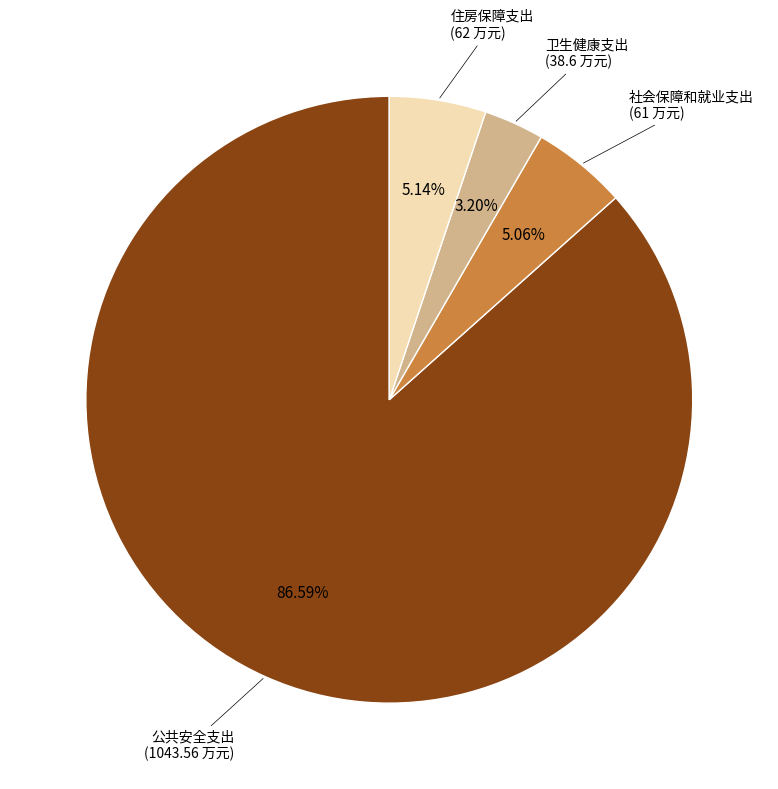

Is there a majority slice in this chart?

Yes